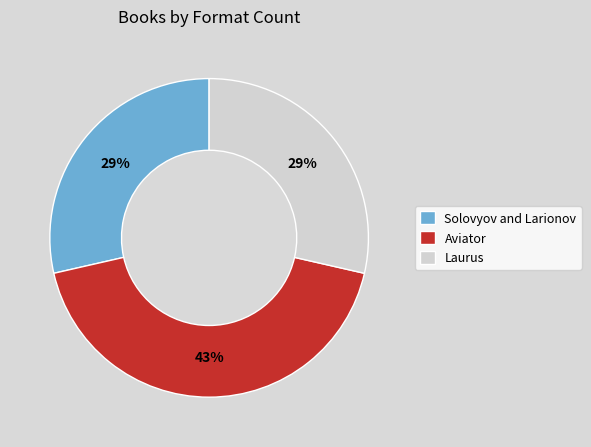

To the nearest percent, what is the difference between the largest and smallest slice percentages?

14%